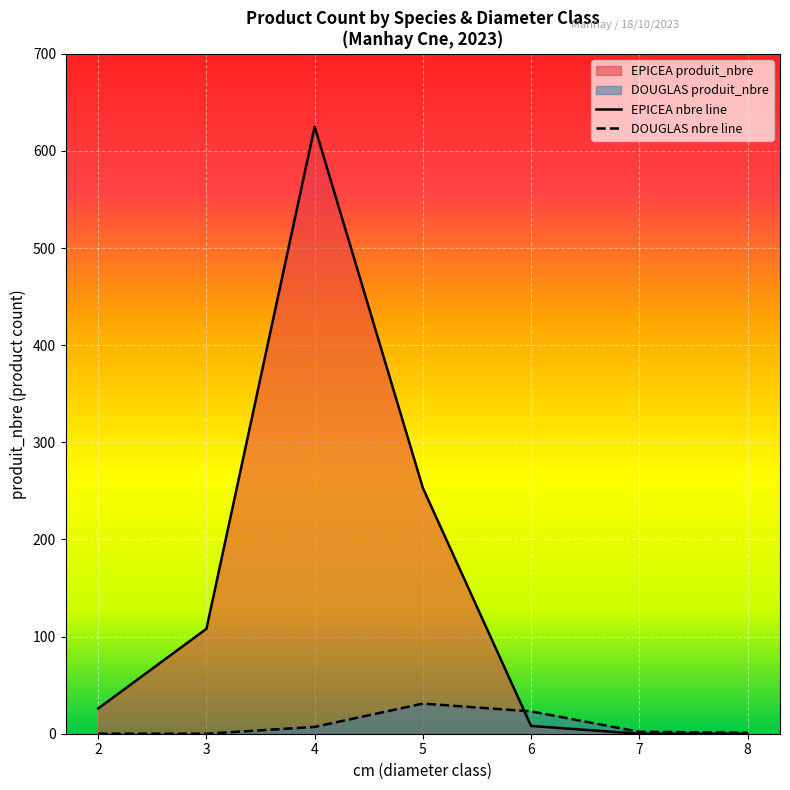

Reading left to right, list all the values displayed in this chart.

EPICEA nbre line: 26	108	625	253	8	0	0
DOUGLAS nbre line: 0	0	7	31	23	2	1